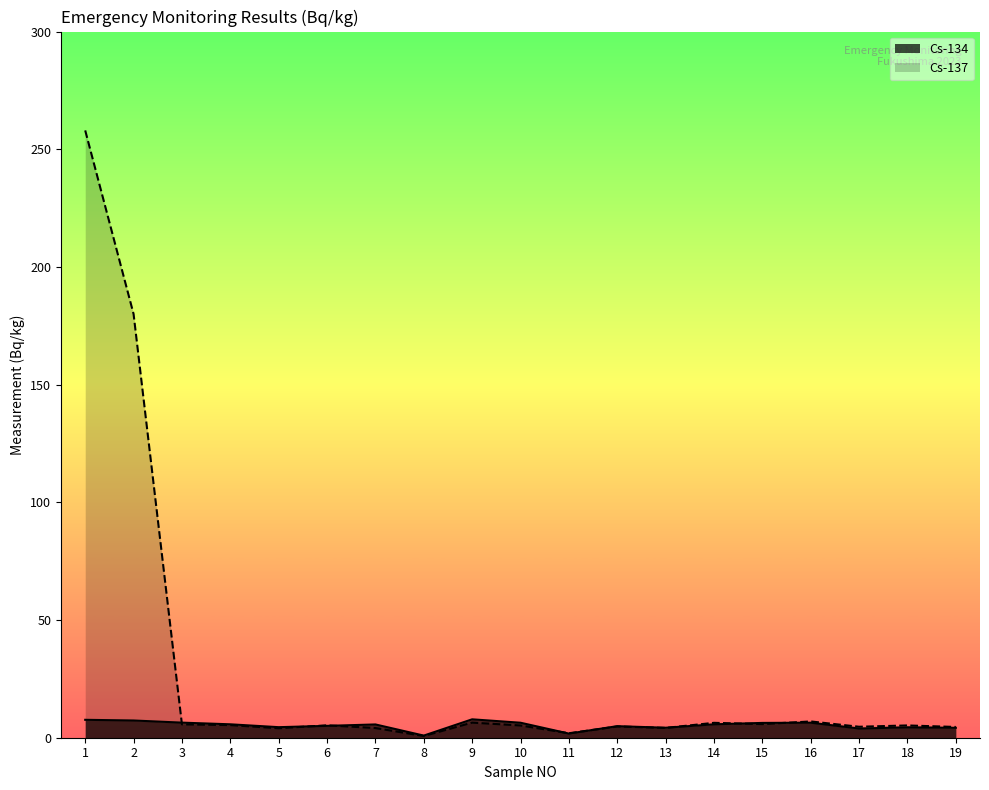

What are all the series names shown in the legend?

Cs-134, Cs-137